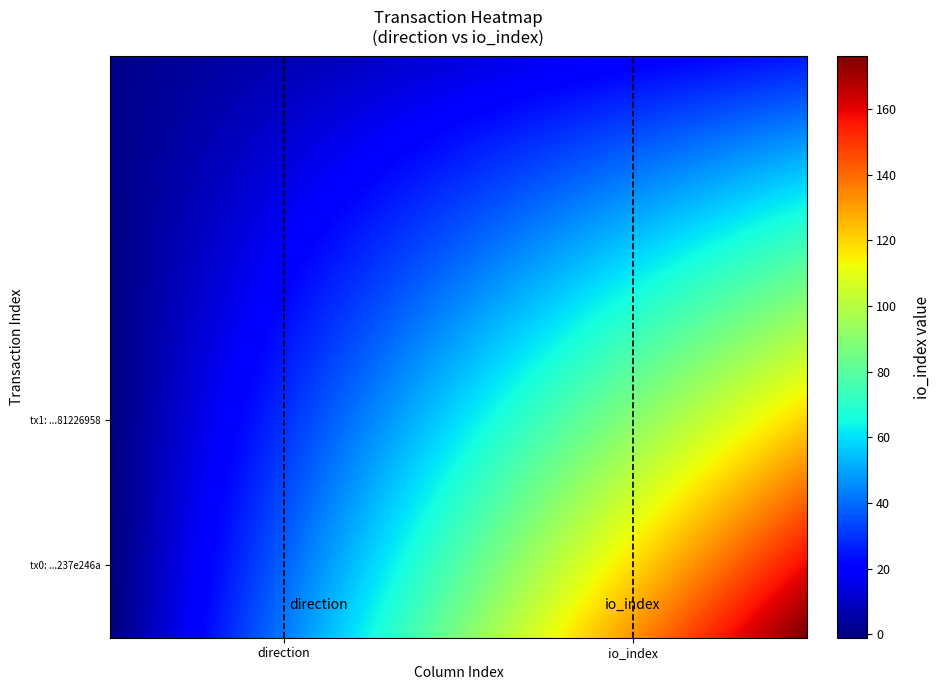

Reading right to left, transcribe all the data shown in this chart.

b1e40c7837ec3dd0edc650263d1600a237e246a: 176	-1
8e8ba09679389d04324877f24c9081b81226958: 26	1